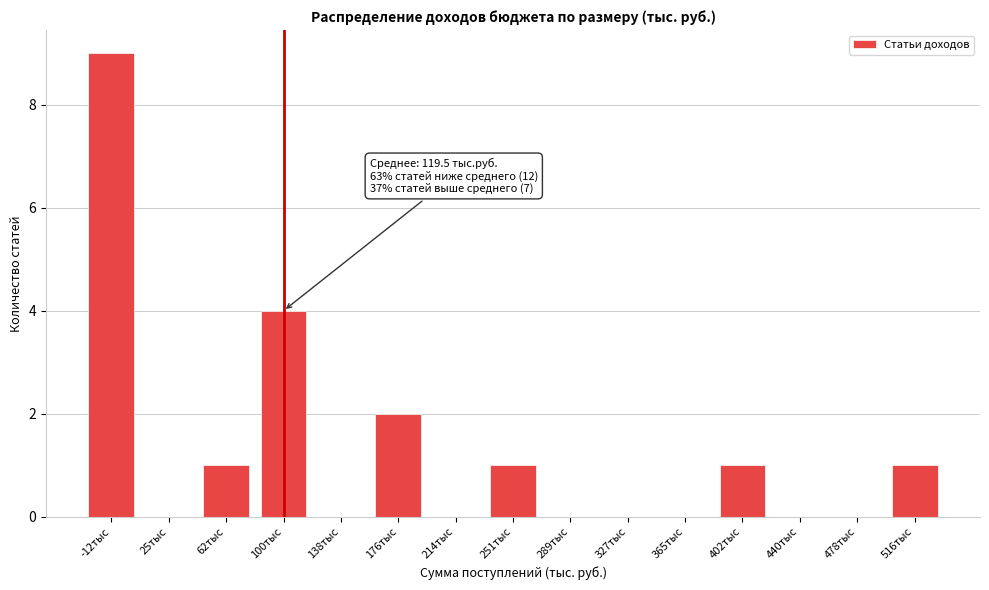

Reading left to right, transcribe all the data shown in this chart.

-12тыс=9	25тыс=0	62тыс=1	100тыс=4	138тыс=0	176тыс=2	214тыс=0	251тыс=1	289тыс=0	327тыс=0	365тыс=0	402тыс=1	440тыс=0	478тыс=0	516тыс=1